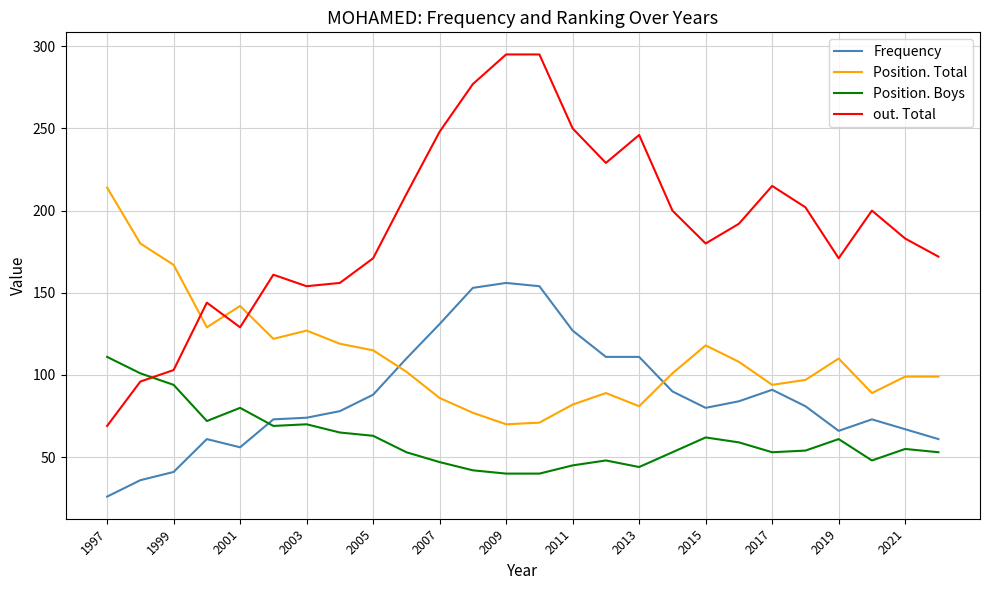

Which series has the widest spread of values?

out. Total